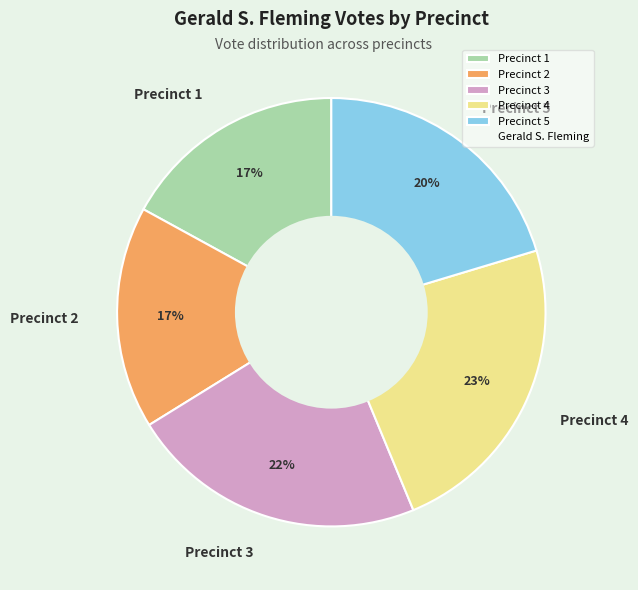

What percentage is the Precinct 1 slice, to the nearest percent?

17%